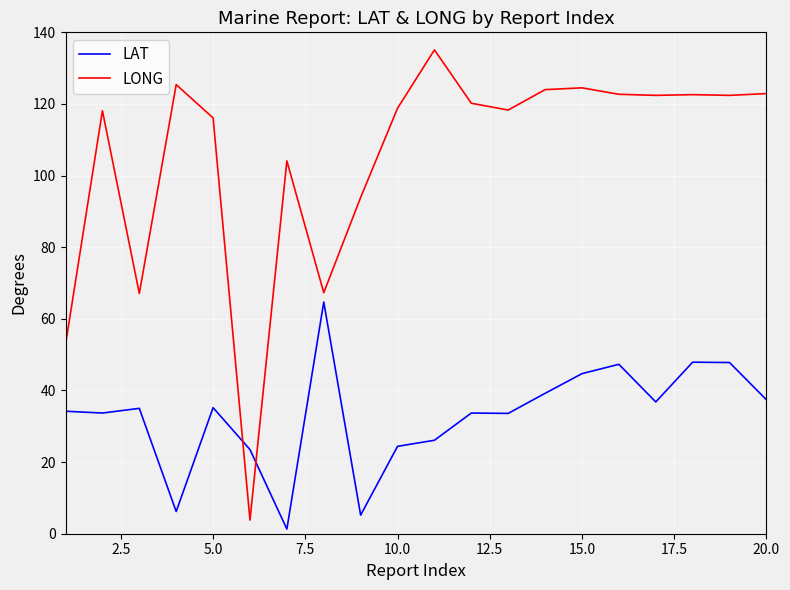

What is the greatest value displayed?

135.1